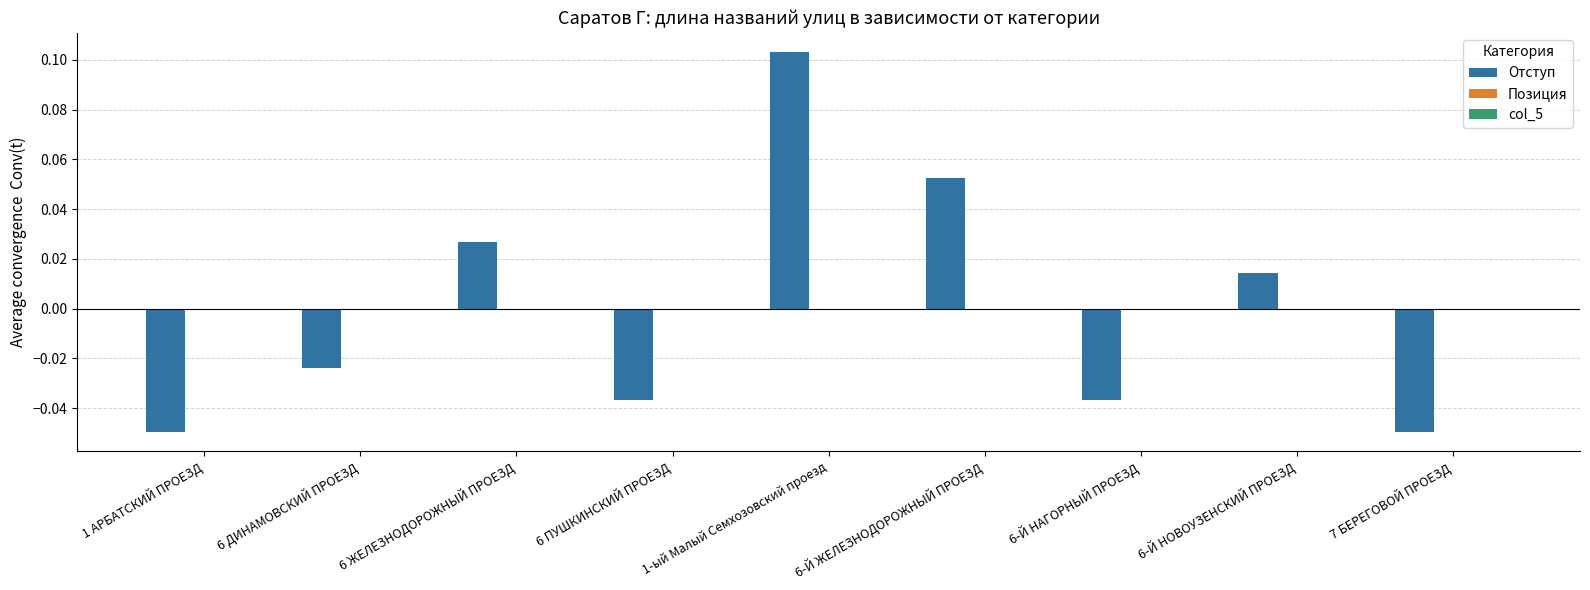

Where is the data nearest to the value 0?

6-Й НОВОУЗЕНСКИЙ ПРОЕЗД